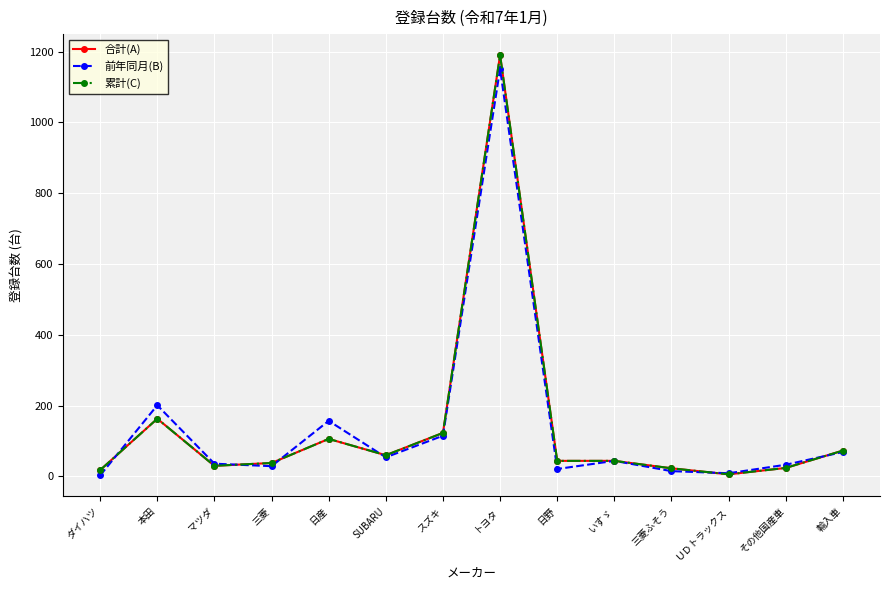

Does the chart have visible grid lines?

Yes